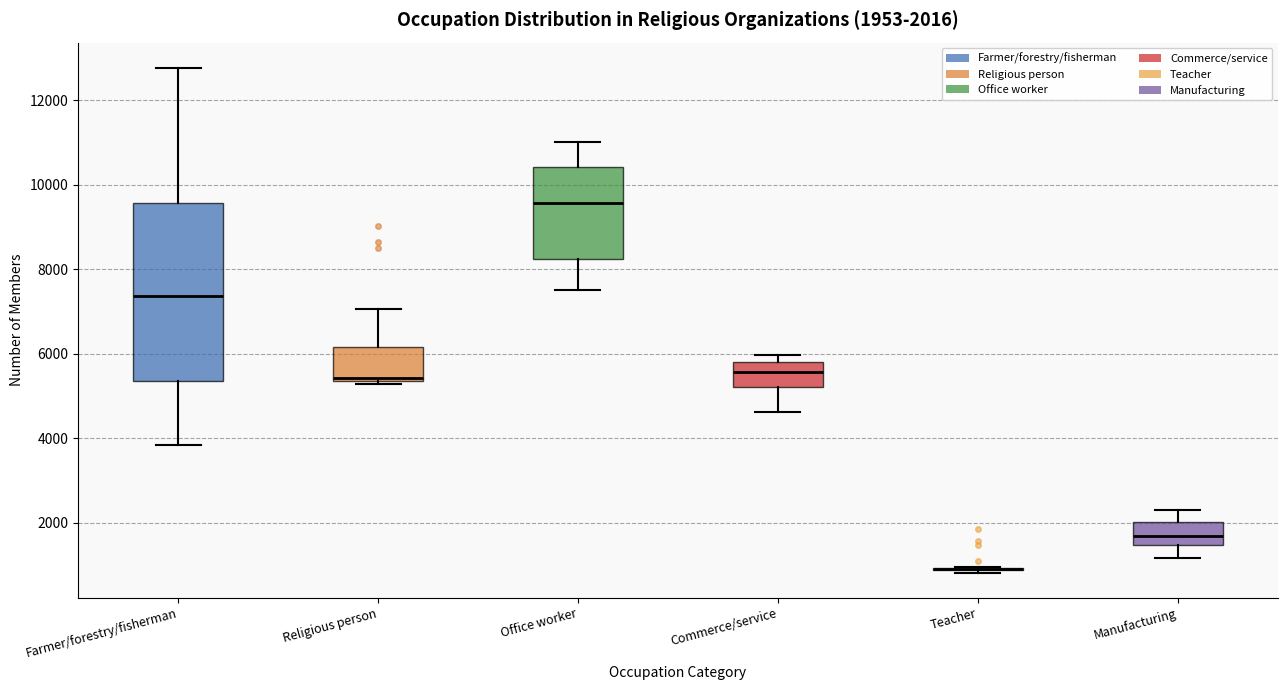

Which box is the tallest, from its lower edge to its upper edge?

Farmer/forestry/fisherman